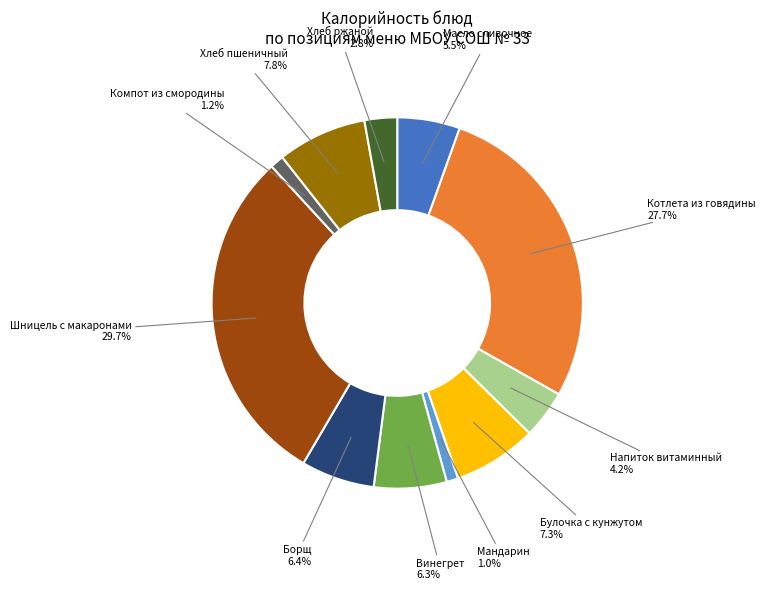

Which has a higher value, Мандарин or Винегрет?

Винегрет